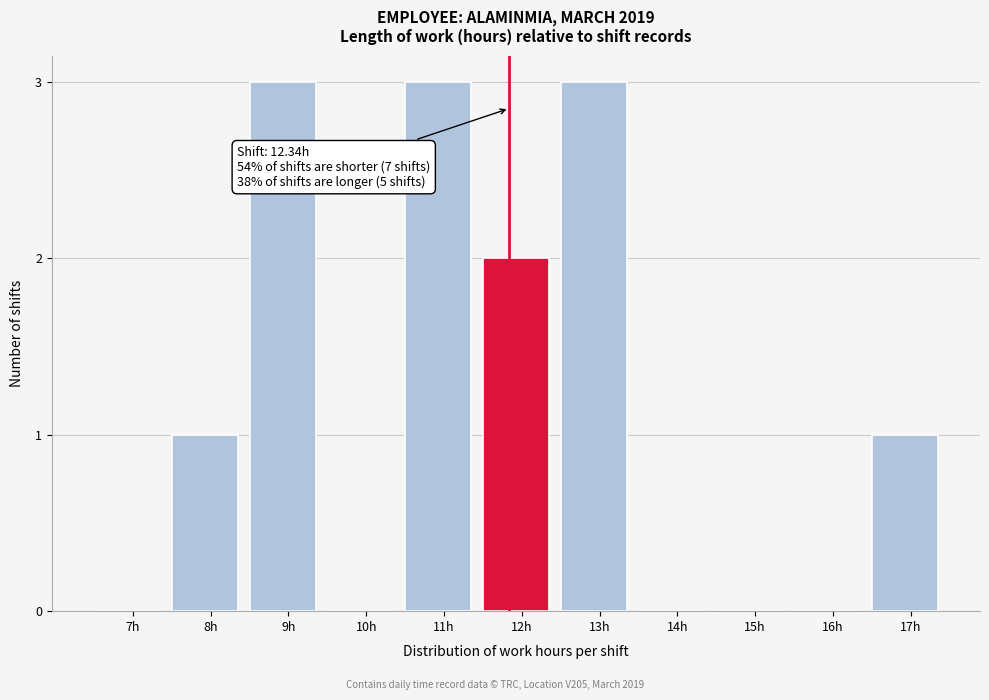

Reading left to right, transcribe all the data shown in this chart.

7h=0	8h=1	9h=3	10h=0	11h=3	12h=2	13h=3	14h=0	15h=0	16h=0	17h=1